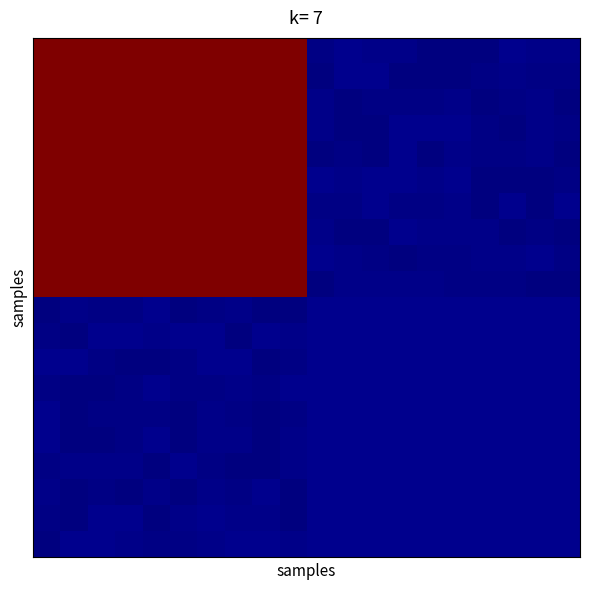

At which category is the sum across all series the highest?

6